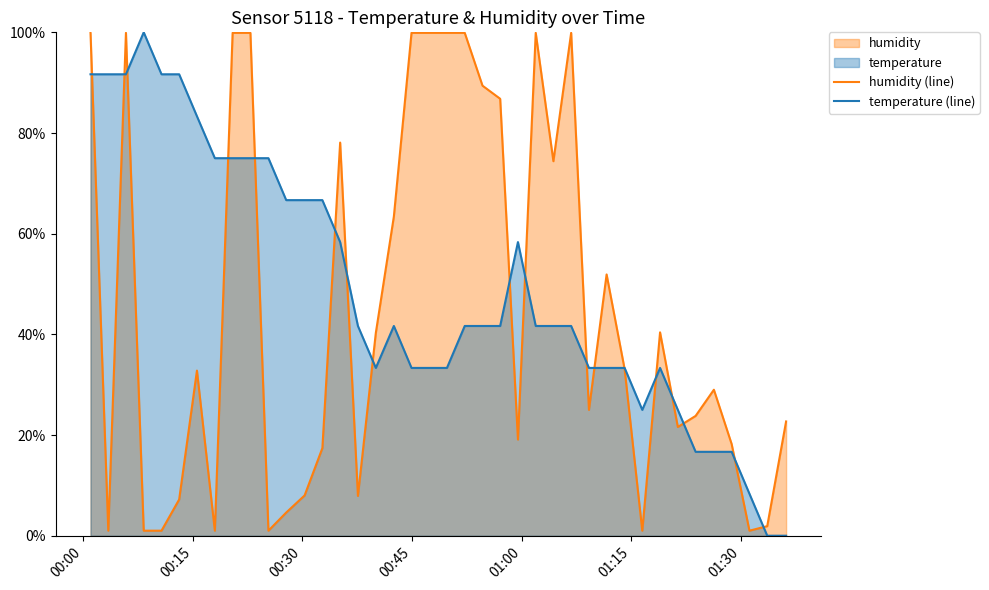

Rank the series by their average value, from lowest to highest.

humidity (line), temperature (line)